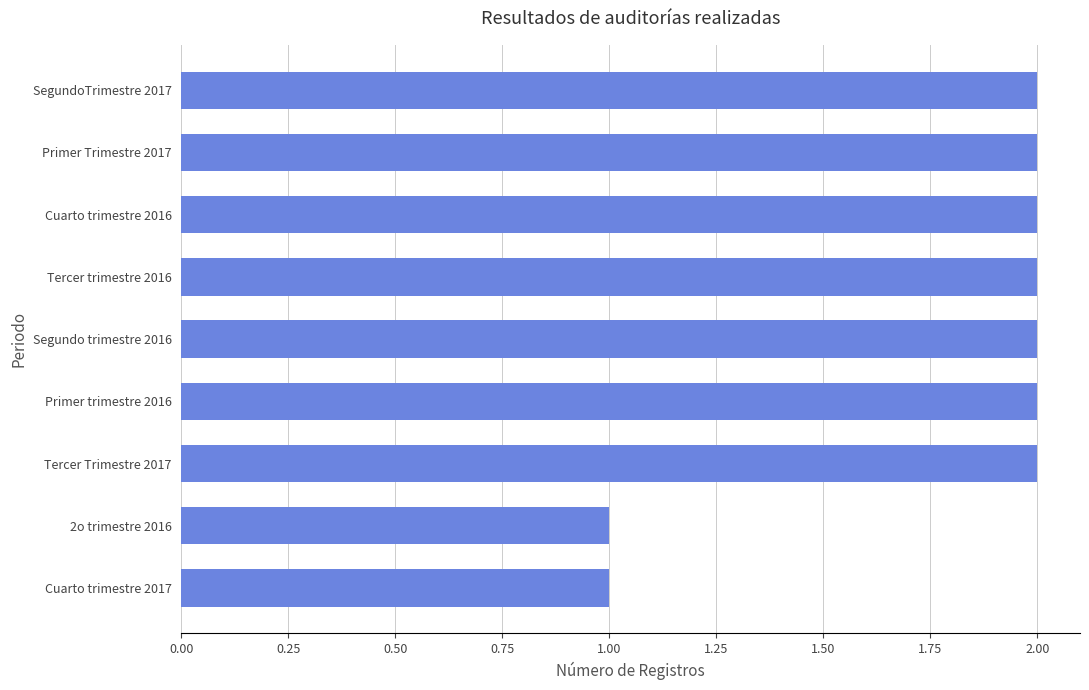

The chart shows a value of 1 at SegundoTrimestre 2017. True or false?

False